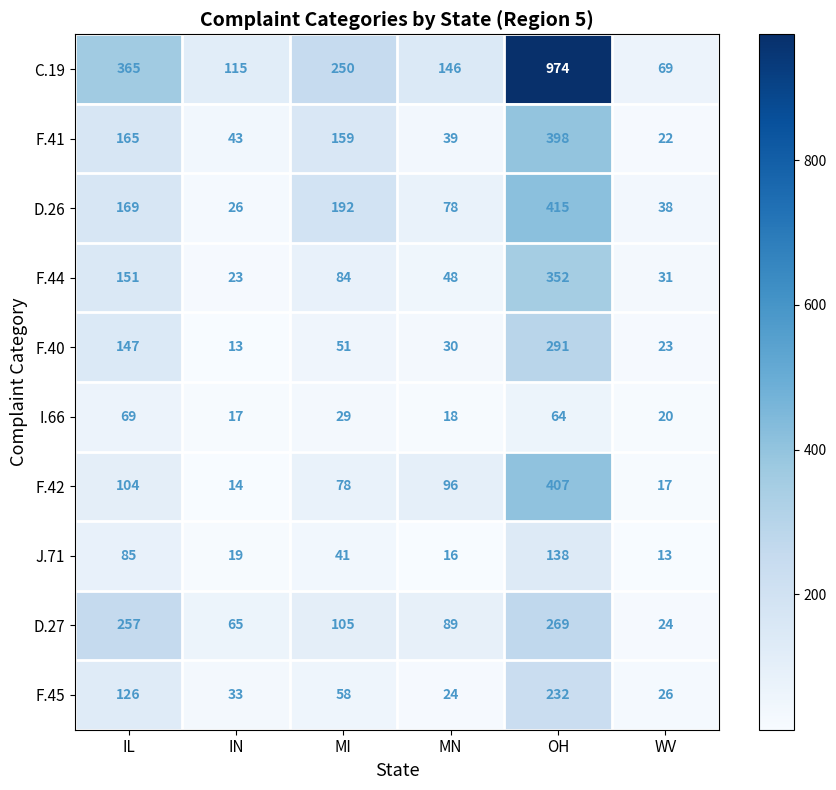

What is the average value of the C.19 series?

320